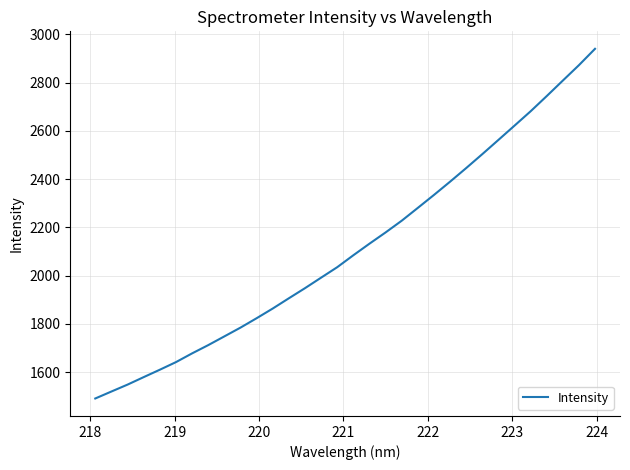

Is this an area chart (filled region under the line)?

No